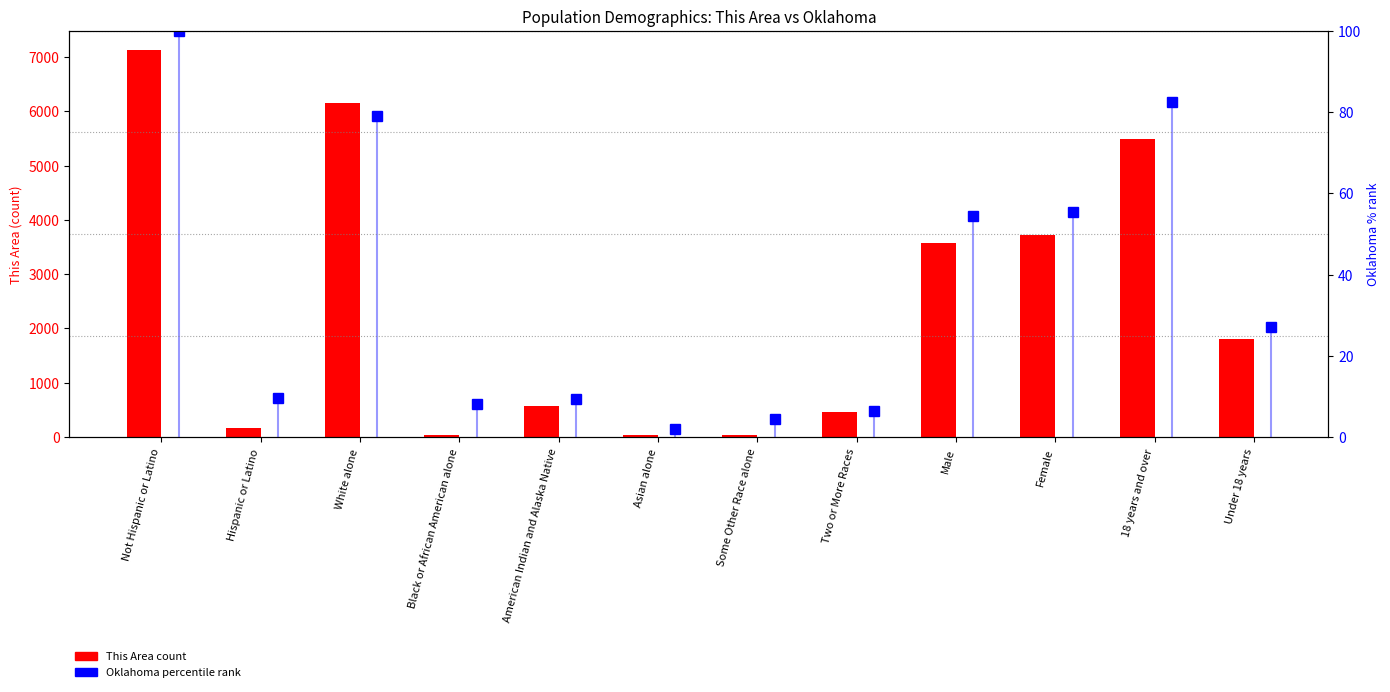

What value does the data have at Two or More Races?

467